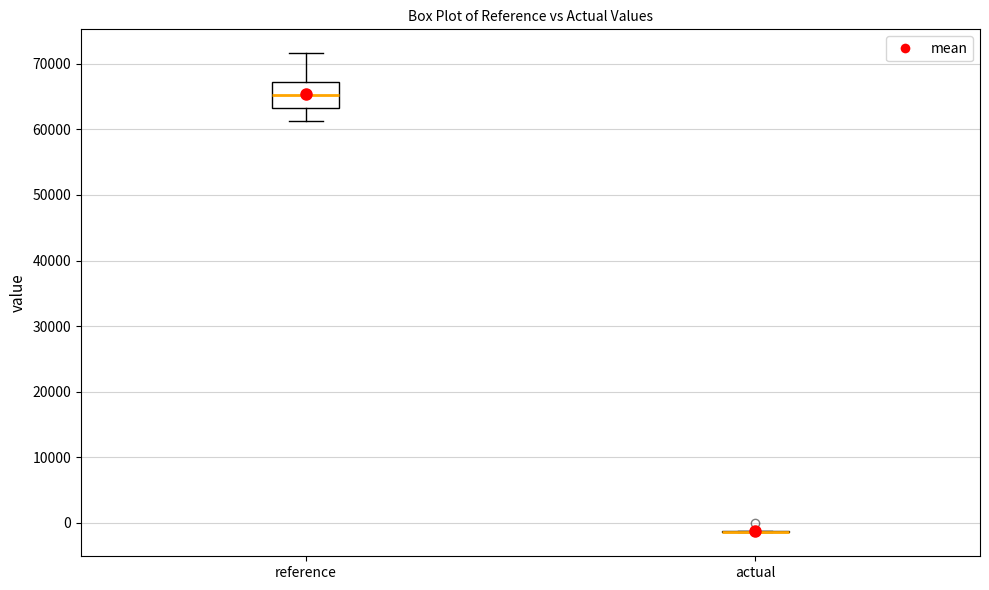

Reading left to right, read every box against the y-axis: the position of its median line, the range the box covers, and the ends of its whiskers. The values are not printed on the chart, so give them approximately, as read against the axis.

reference: median 65000, box 63000 to 67000, whiskers 61000 to 72000
actual: box collapsed to a line at -1000, whiskers -1000 to -1000